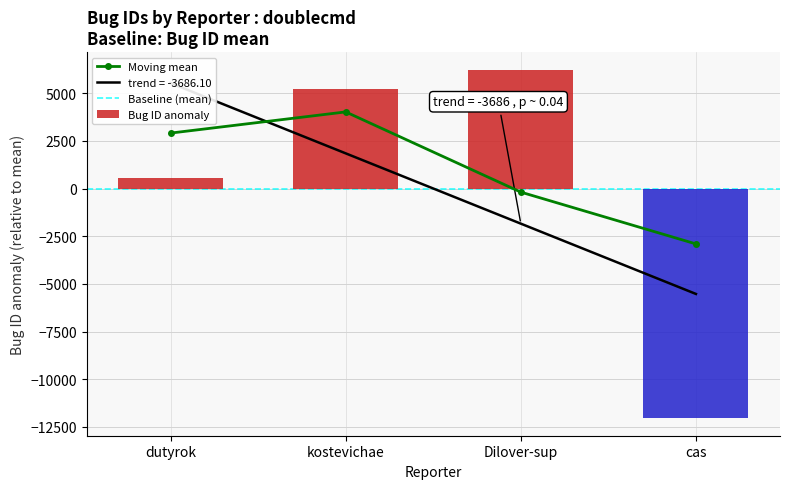

The chart shows a value of 6236.8 at Dilover-sup. True or false?

True